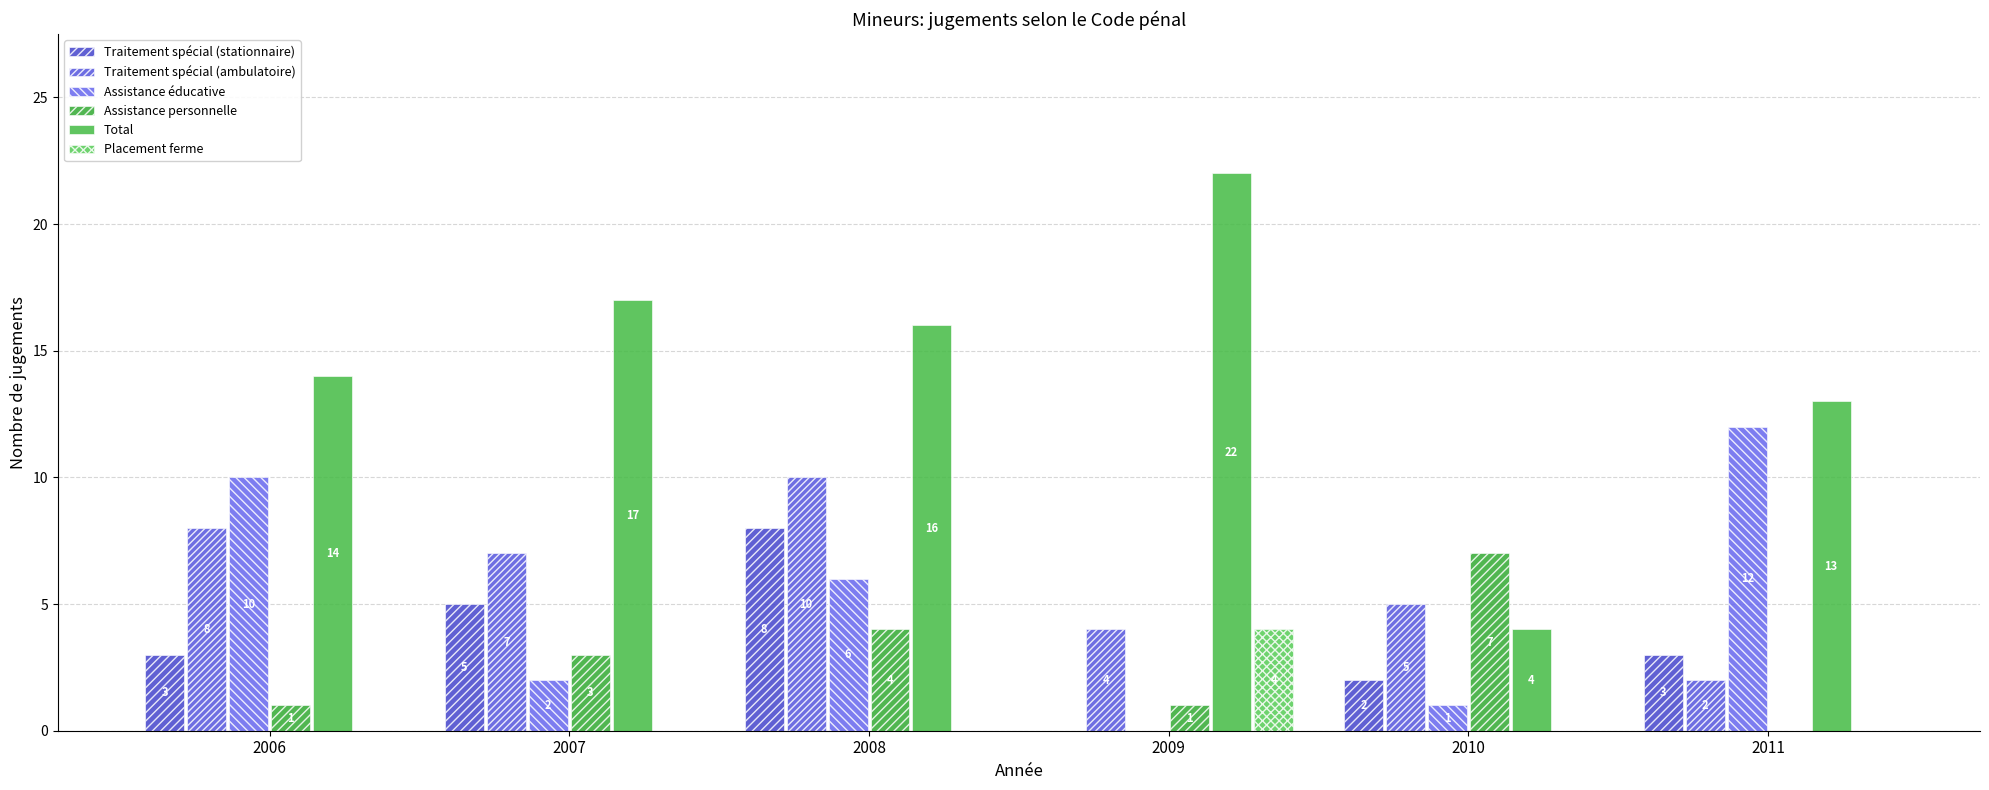

Which series has the largest range (max minus min)?

Total